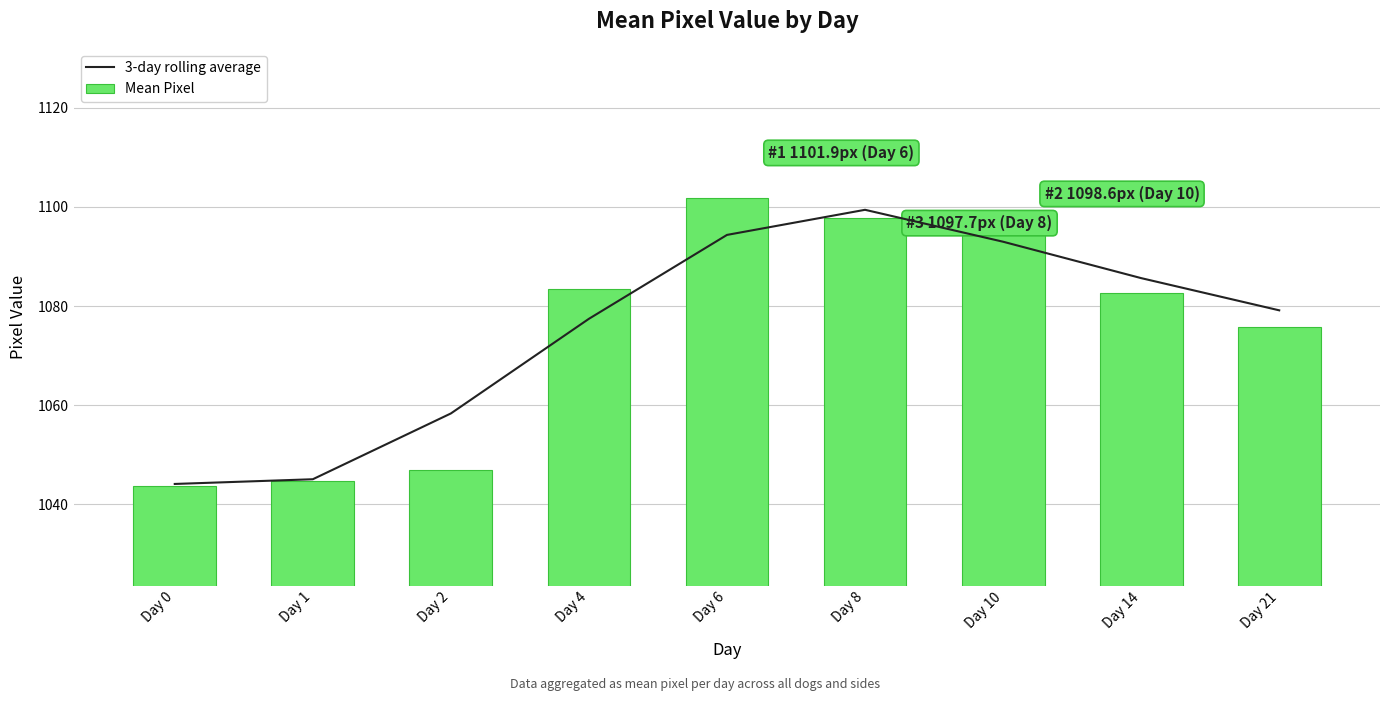

Reading right to left, what are all the values shown in this chart?

3-day rolling average: 1079.1	1085.6	1093.0	1099.4	1094.4	1077.4	1058.3	1045.0	1044.1
Mean Pixel: 1075.7	1082.6	1098.6	1097.7	1101.9	1083.4	1047.0	1044.6	1043.6